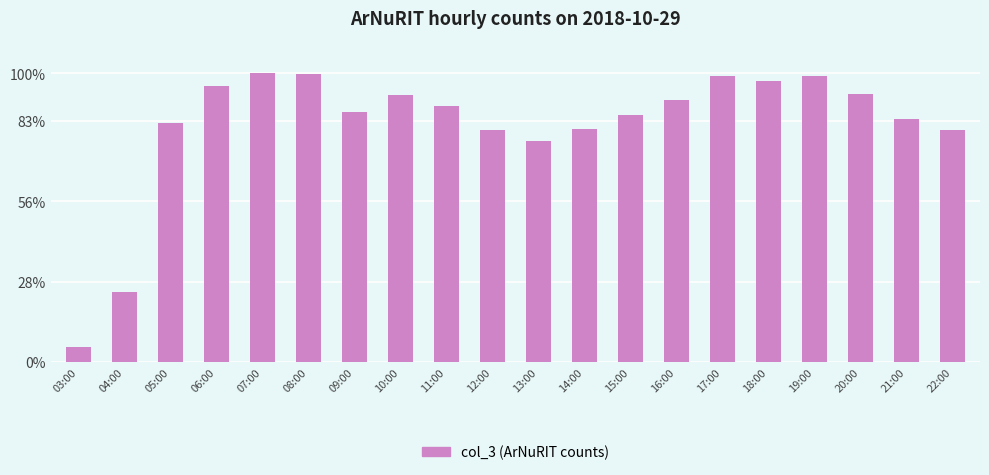

How many values are below 1274?

10